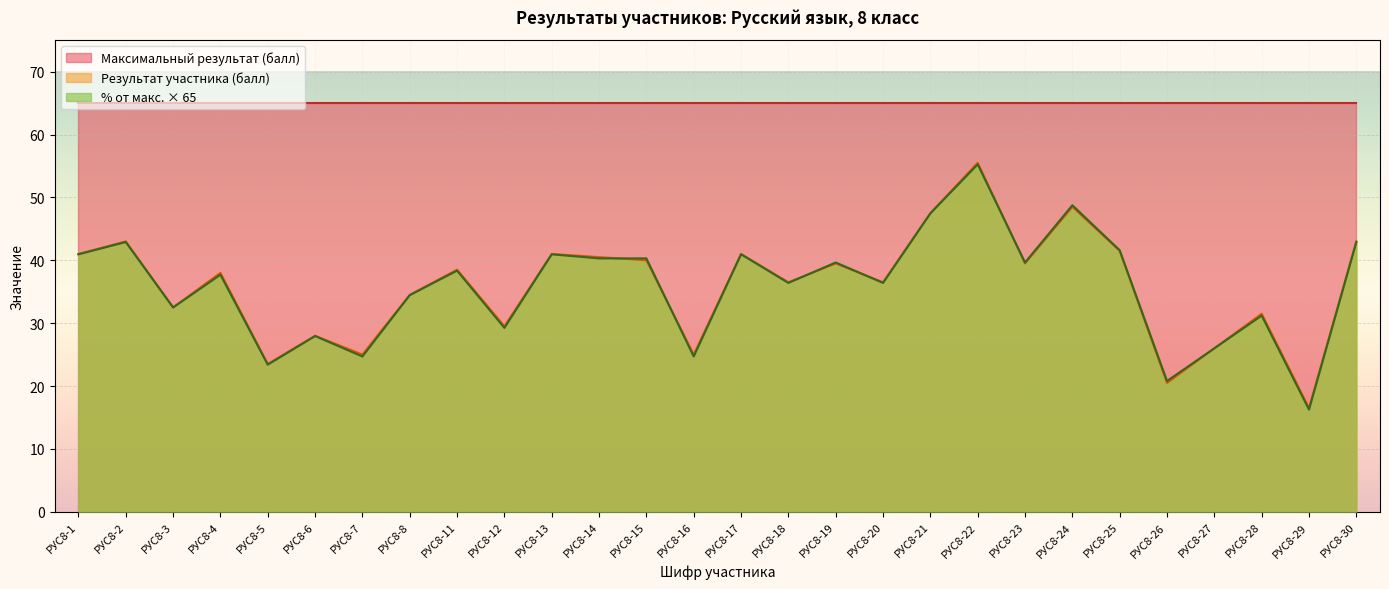

At which category does the chart reach its minimum across all series?

РУС8-29